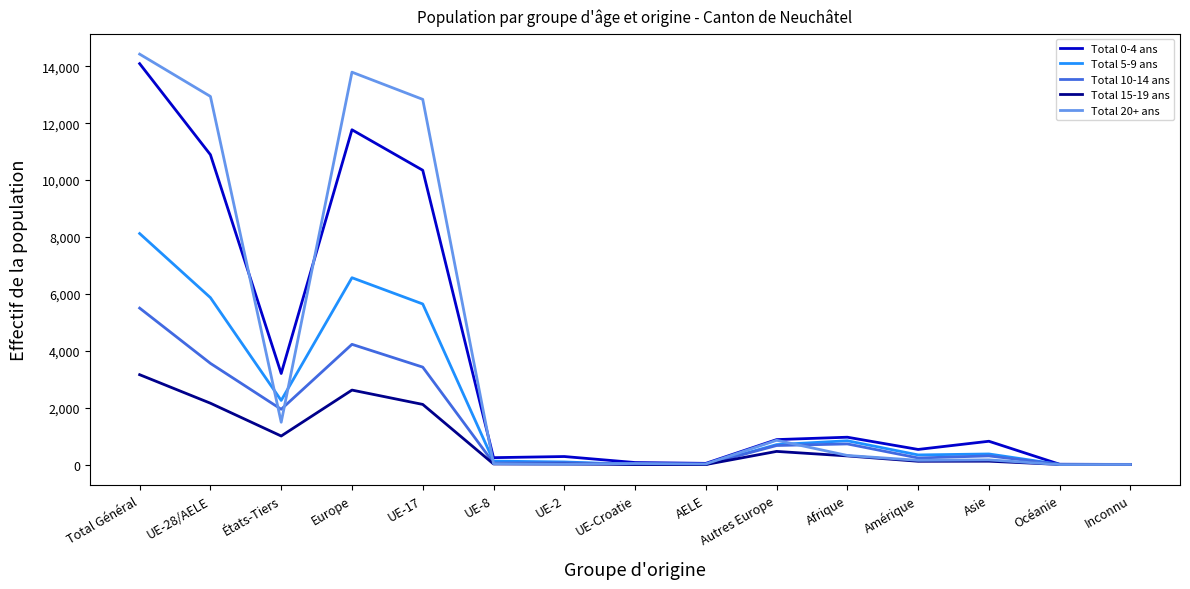

In Total 20+ ans, how many points are lower than both neighbors (excluding endpoints)?

5